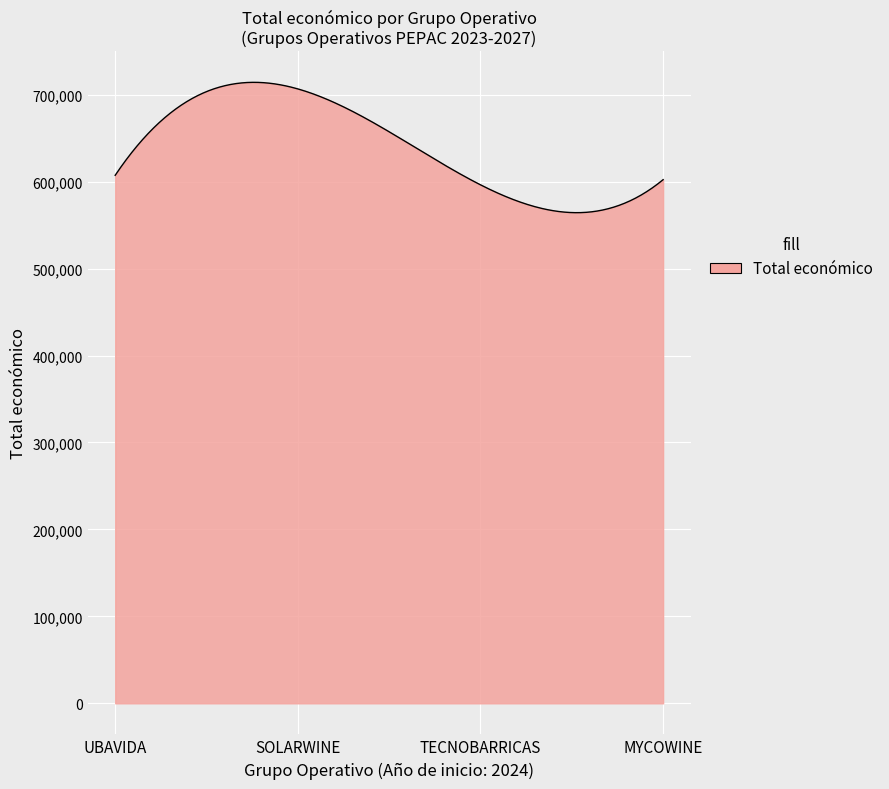

What is the maximum value shown in the chart?

714257.2